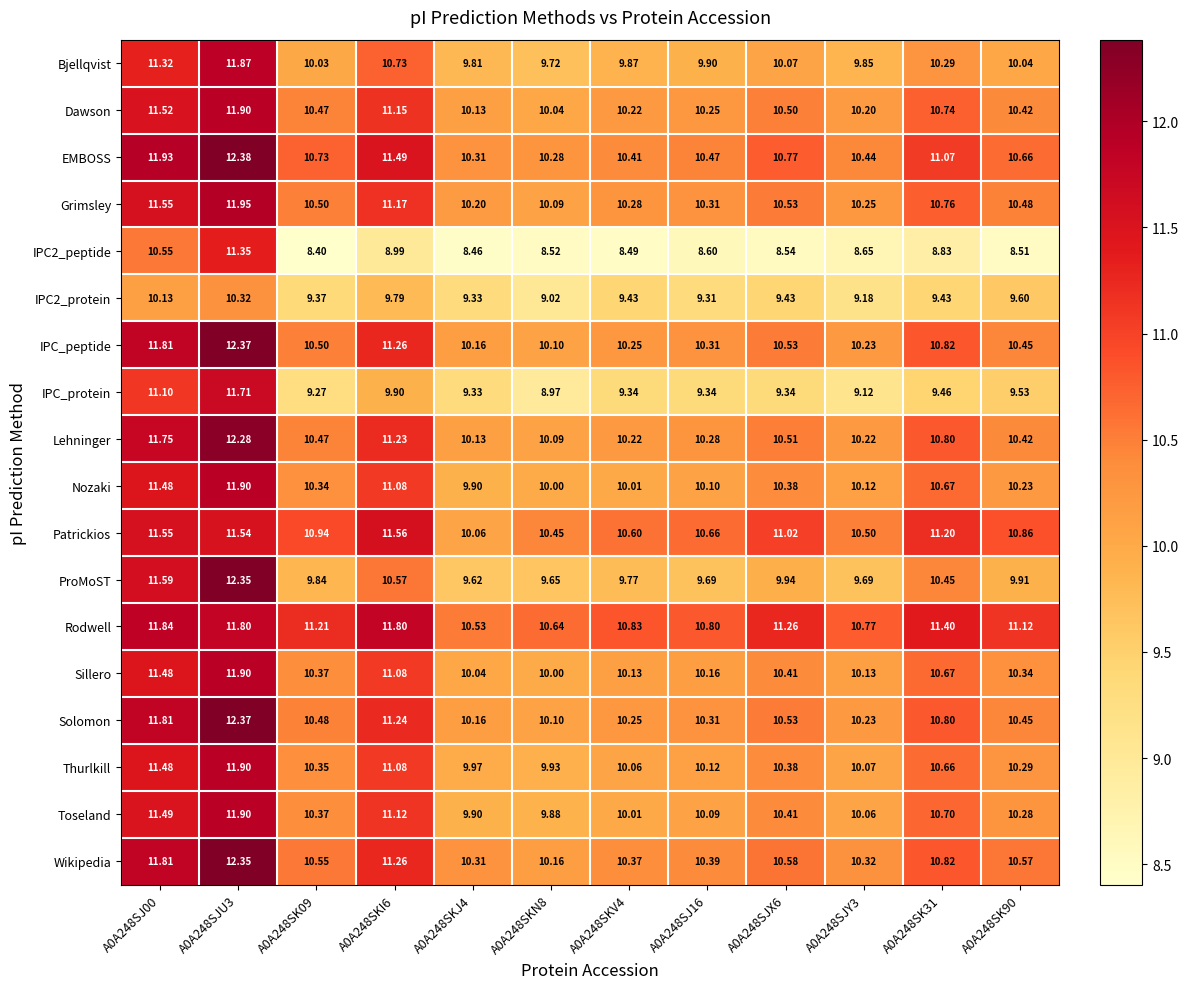

Which series has the largest total across all categories?

Rodwell